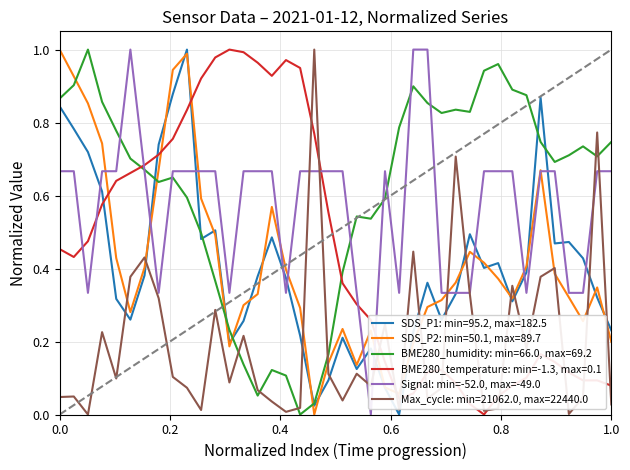

After their last crossing, which series has the higher values: BME280_humidity: min=66.0, max=69.2 or BME280_temperature: min=-1.3, max=0.1?

BME280_humidity: min=66.0, max=69.2